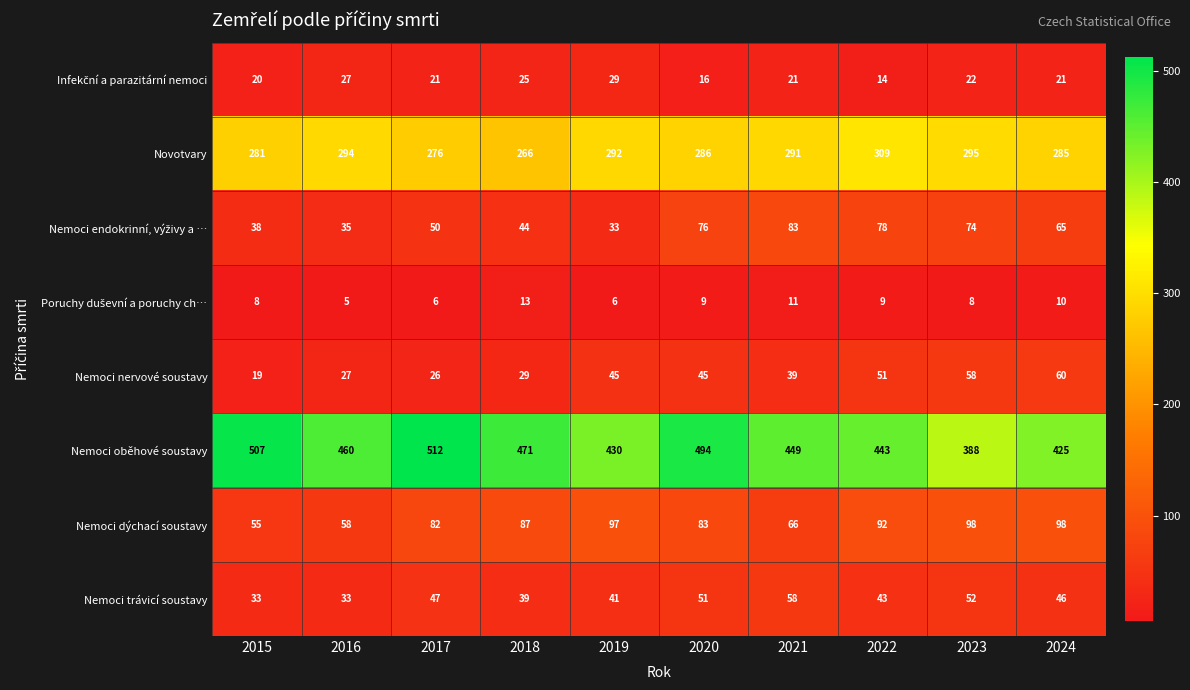

The Nemoci nervové soustavy series shows 60 at 2024. True or false?

True